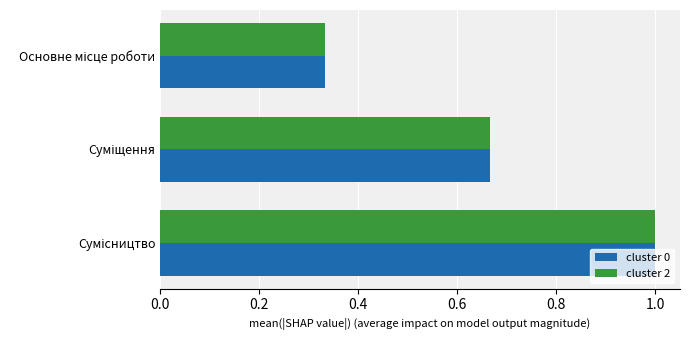

What is the maximum value shown in the chart?

1.0